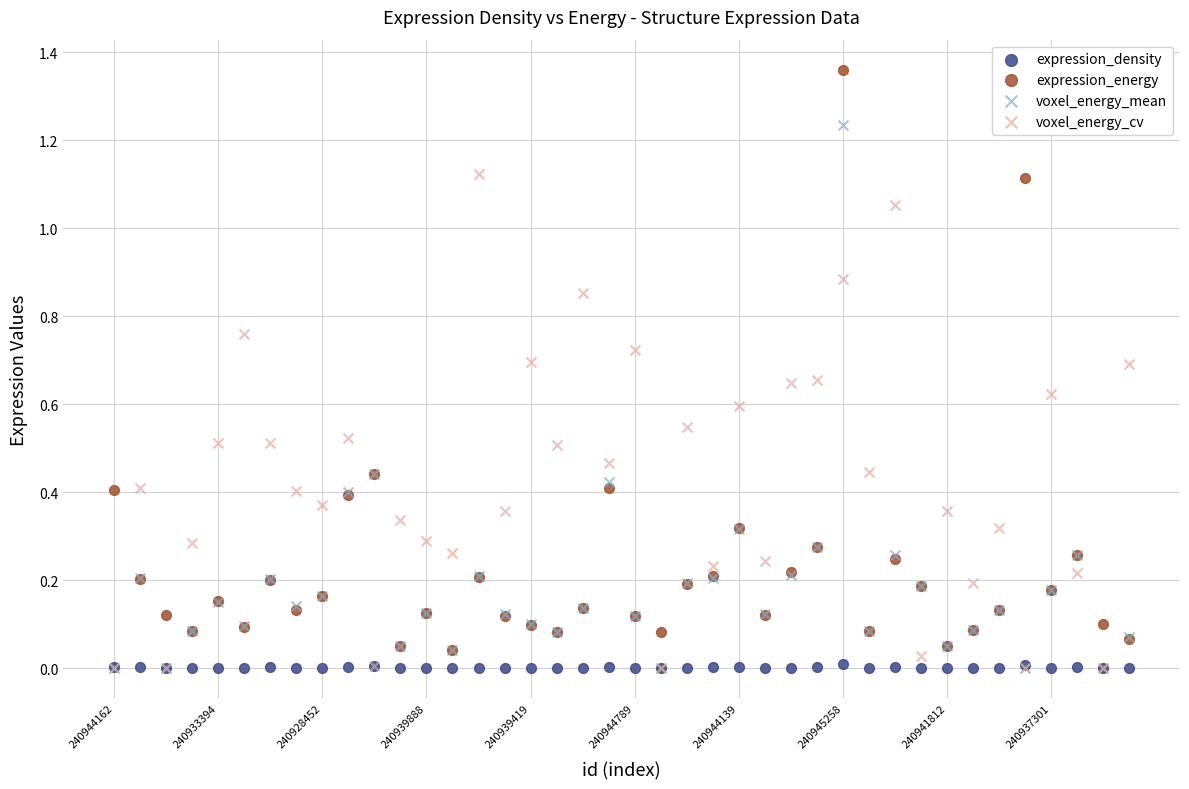

What are all the series names shown in the legend?

expression_density, expression_energy, voxel_energy_mean, voxel_energy_cv